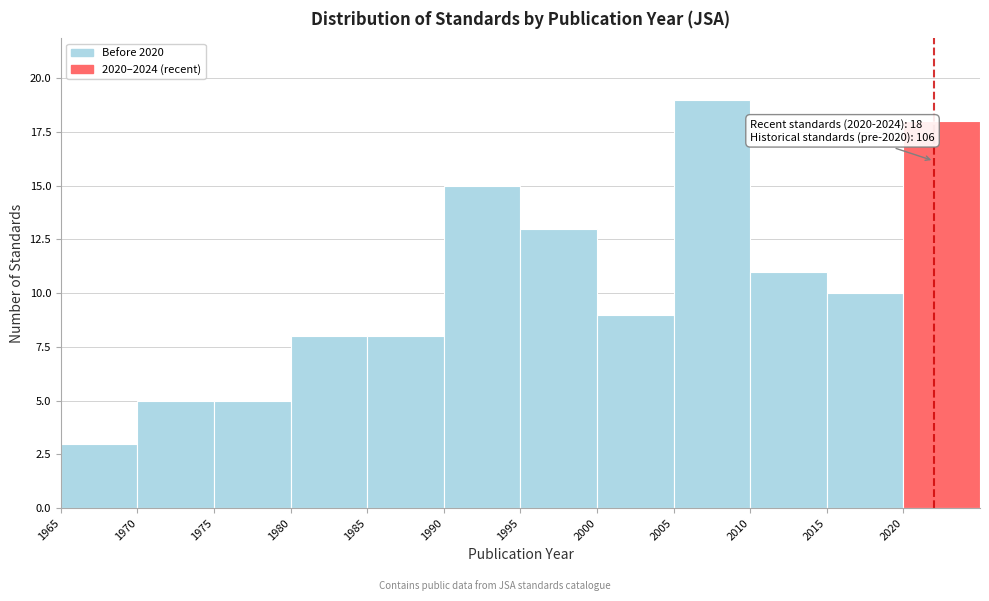

Which range on the x-axis has the tallest bar?

2005 to 2010